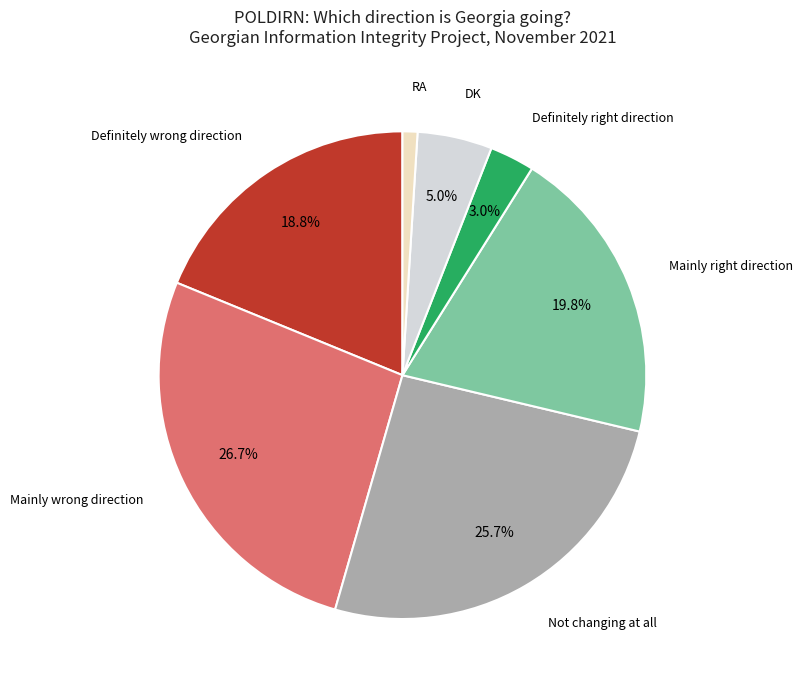

How many slices are in this pie chart?

7